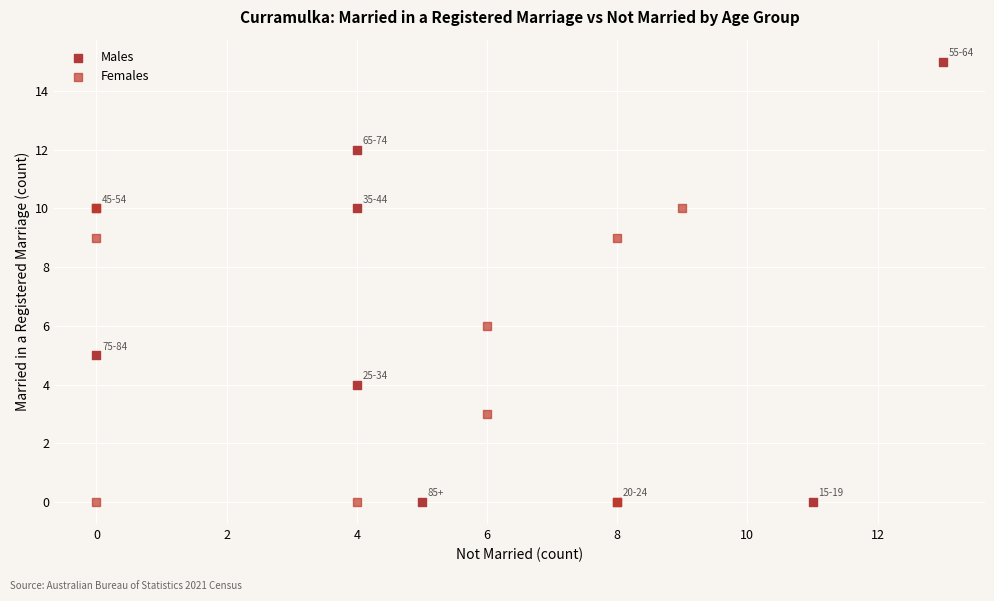

Which series has the largest Y range (max minus min)?

Males